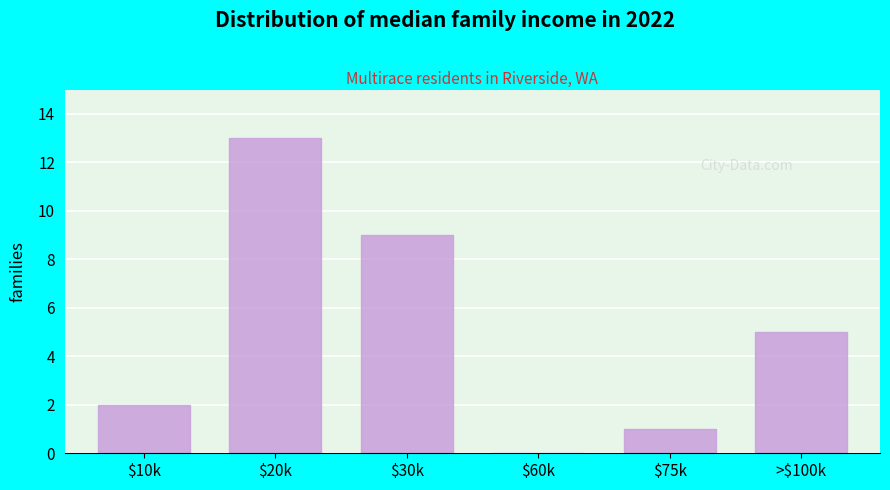

What is the sum of all values?

30